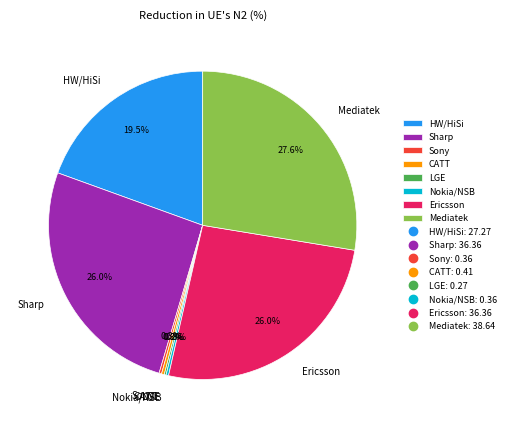

Does Sharp account for over 50% of the chart?

No